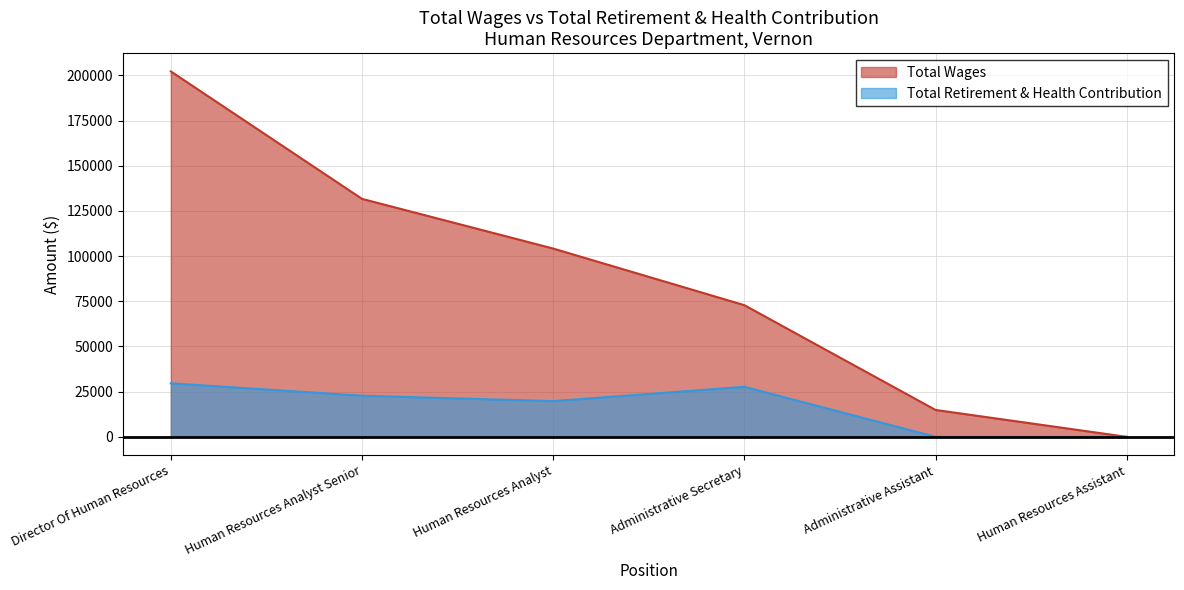

How many values in the Total Retirement & Health Contribution series are below 22750?

3